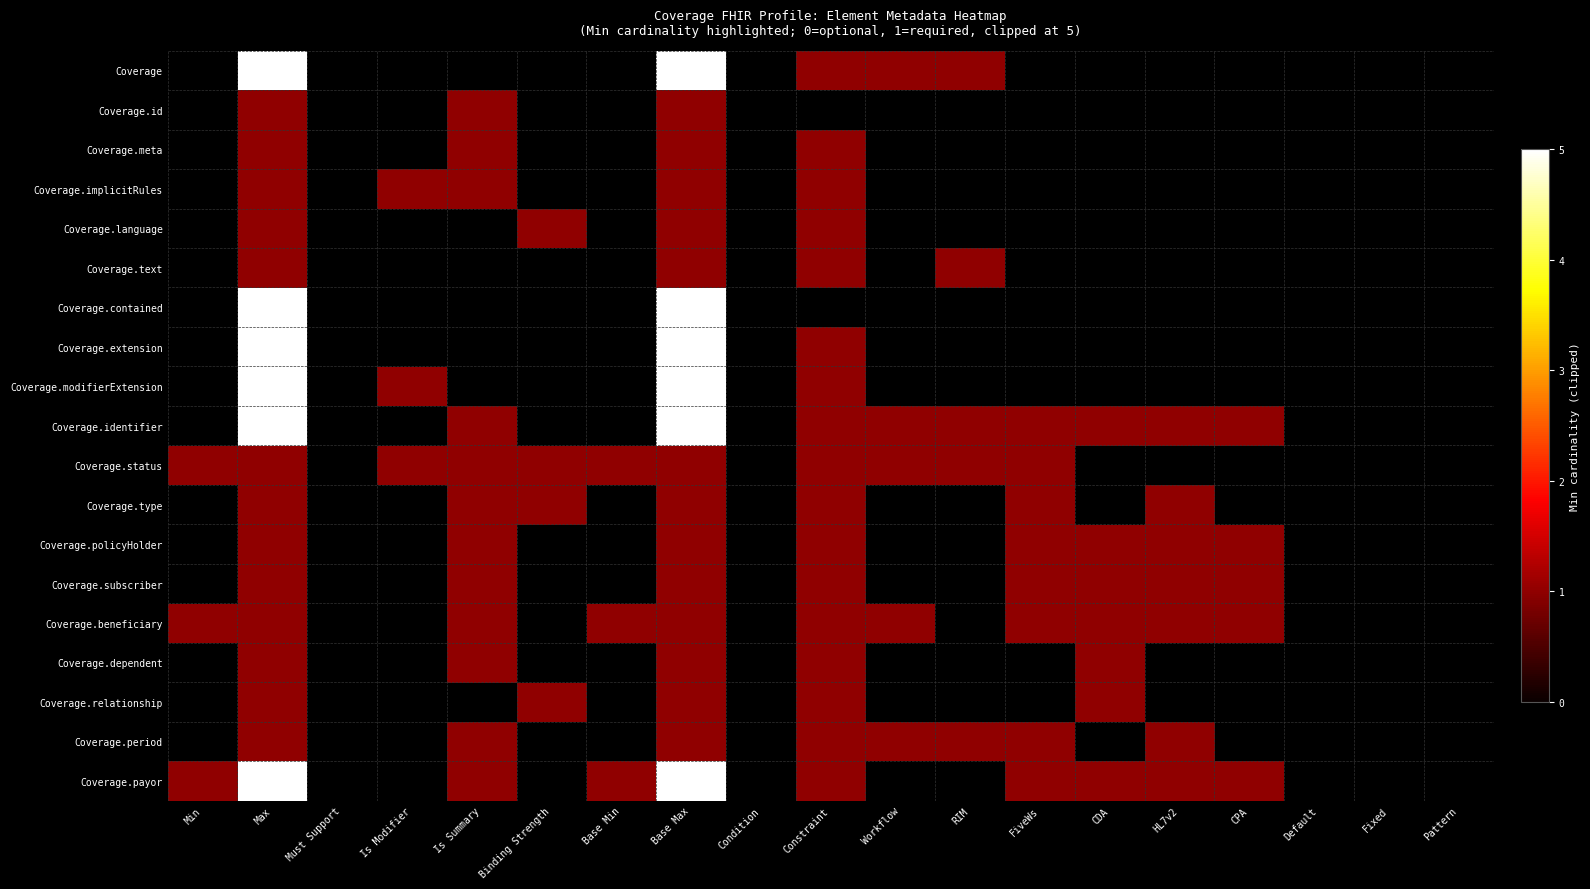

At how many categories does at least one series exceed 1?

2